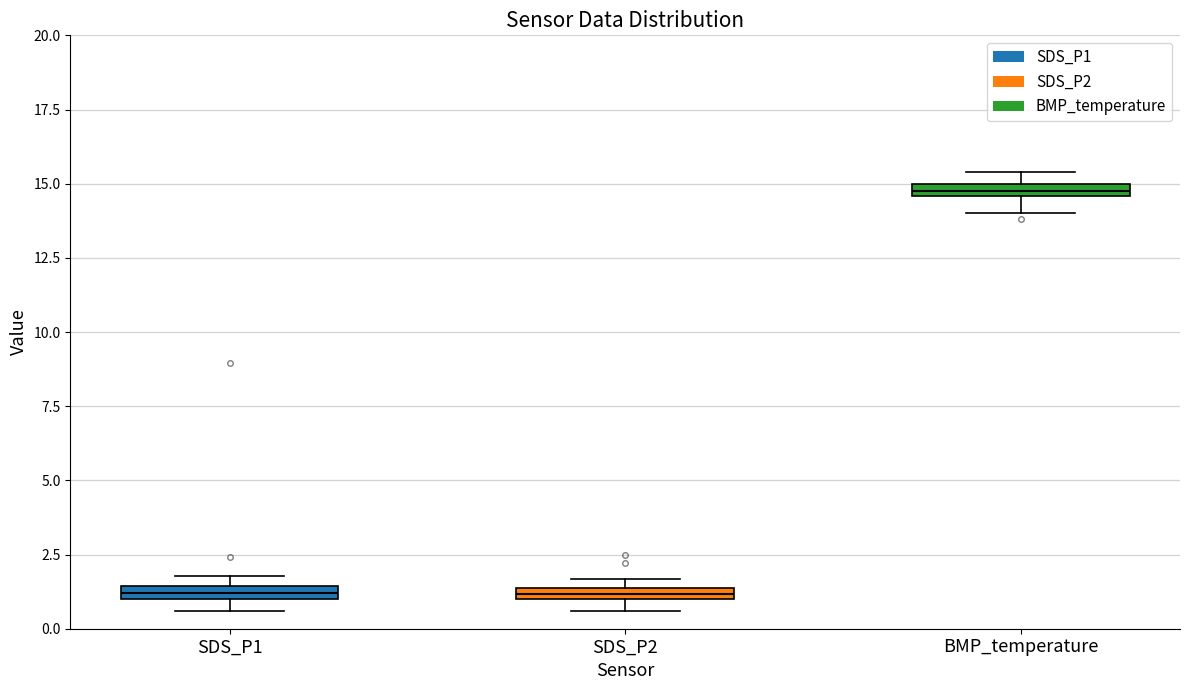

Which box's median line is the highest?

BMP_temperature